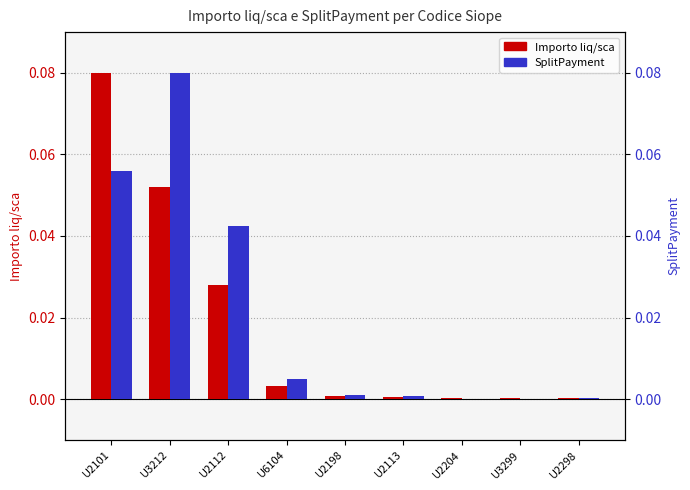

How many bars are there in total?

18